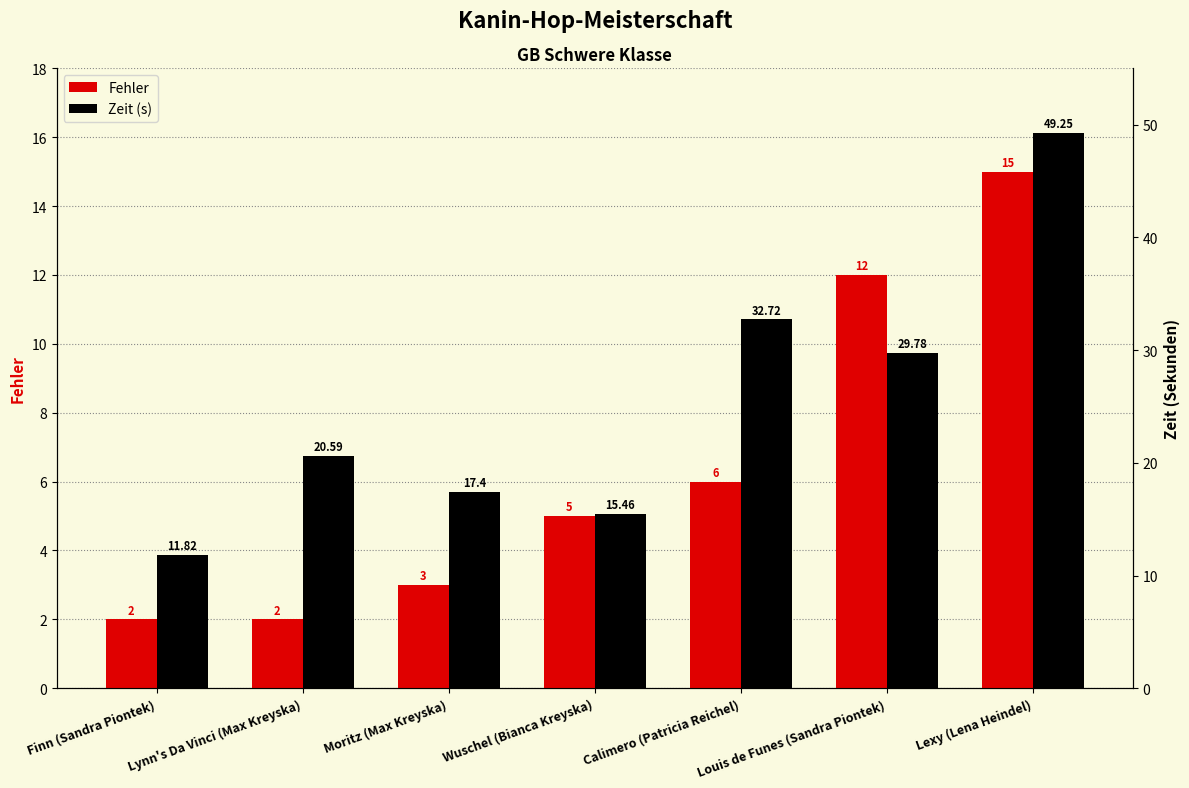

What is the label of the 1st bar from the right?

Lexy (Lena Heindel)